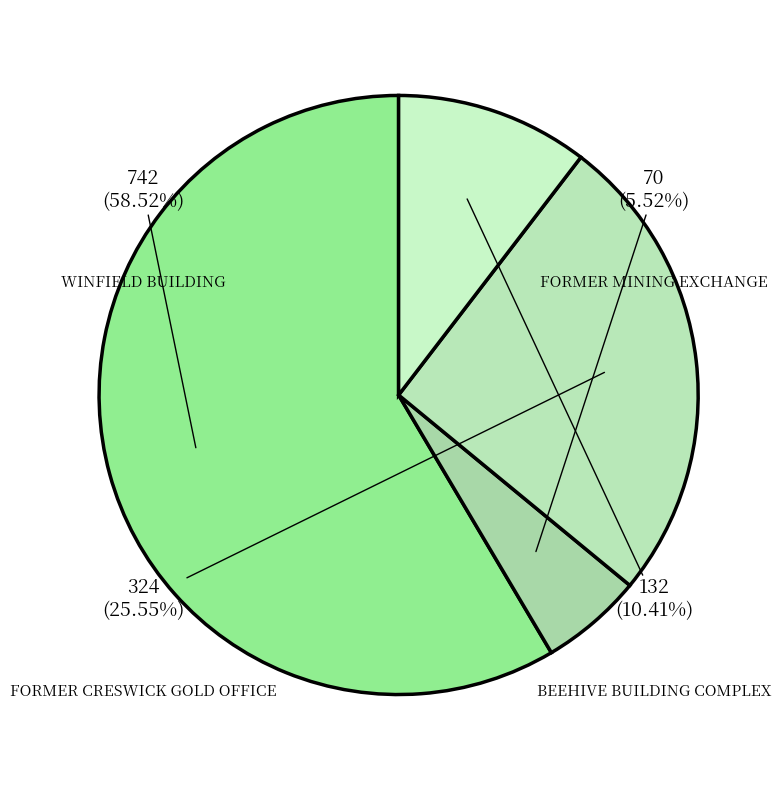

To the nearest percent, what is the average slice percentage?

25%